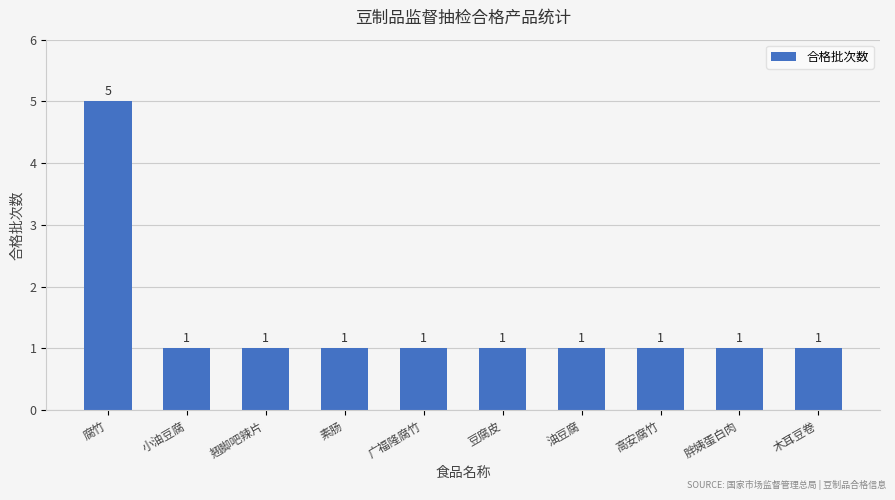

Which category has the highest value across all series?

腐竹